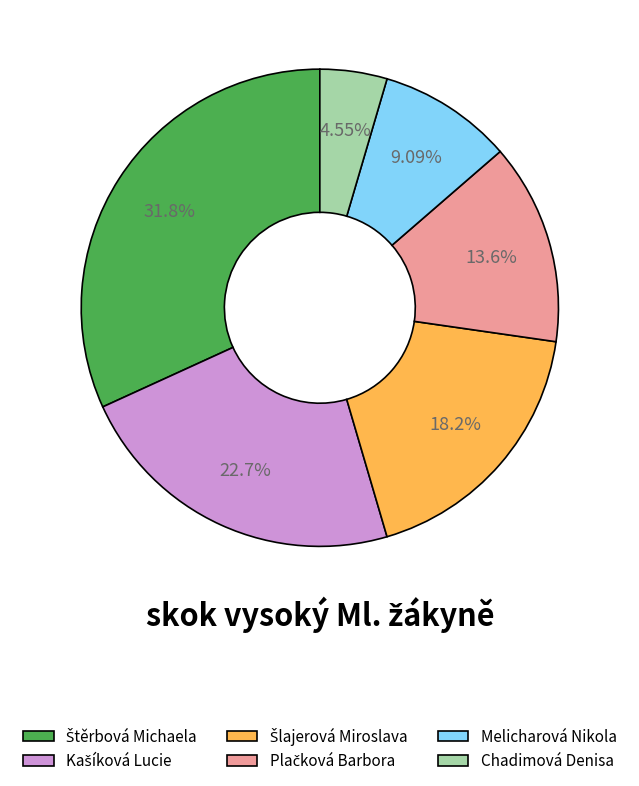

Is there any slice that represents more than half of the pie?

No